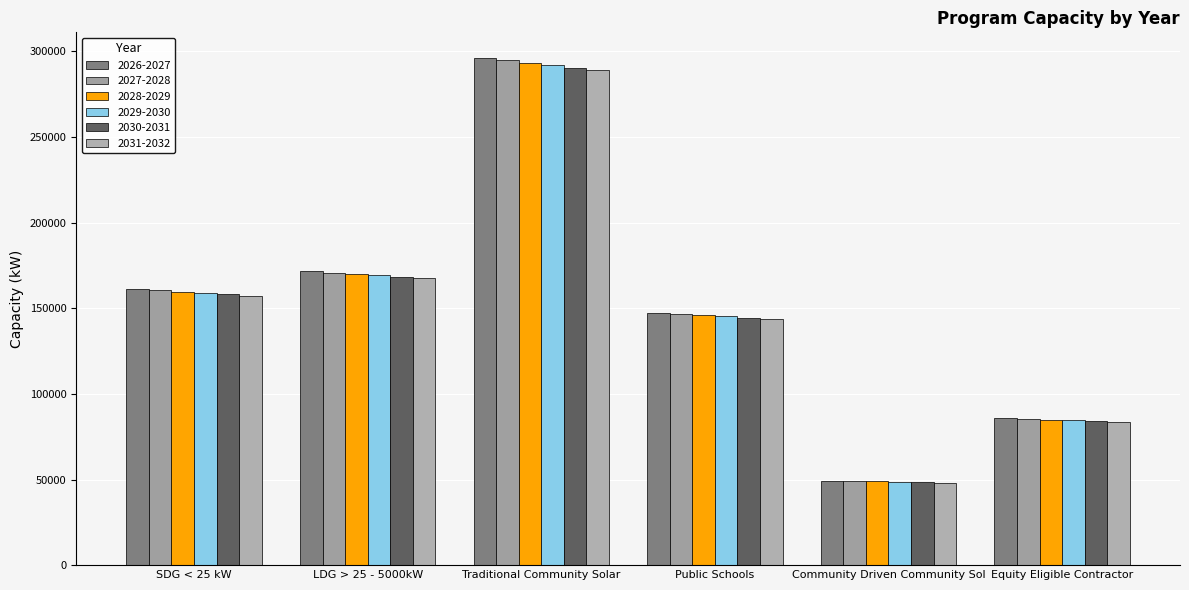

The value of 2029-2030 at Public Schools is 213309.7. True or false?

False